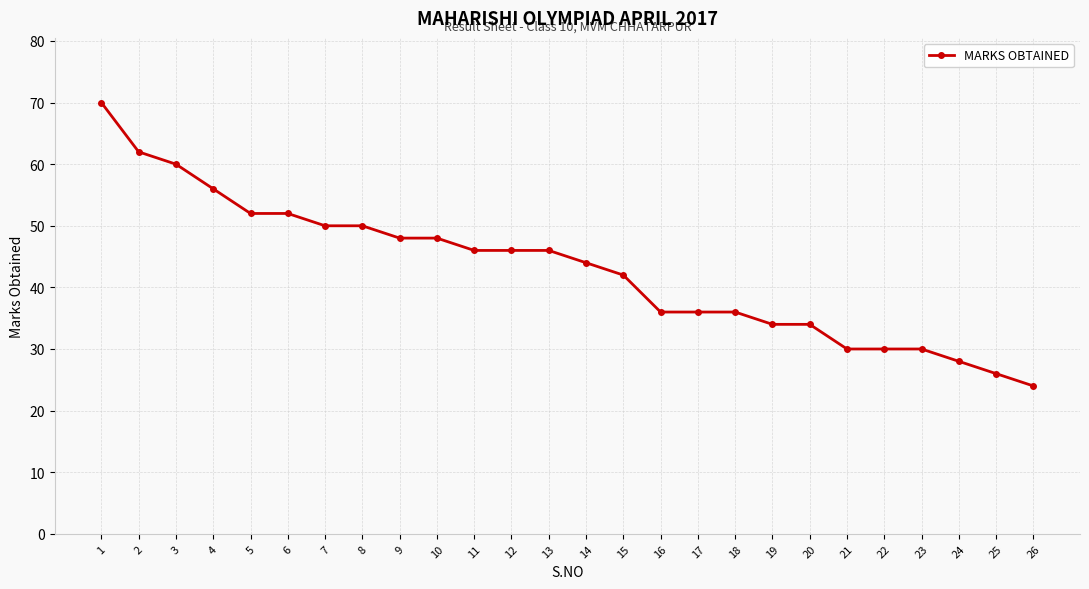

The chart shows a value of 46 at 13. True or false?

True